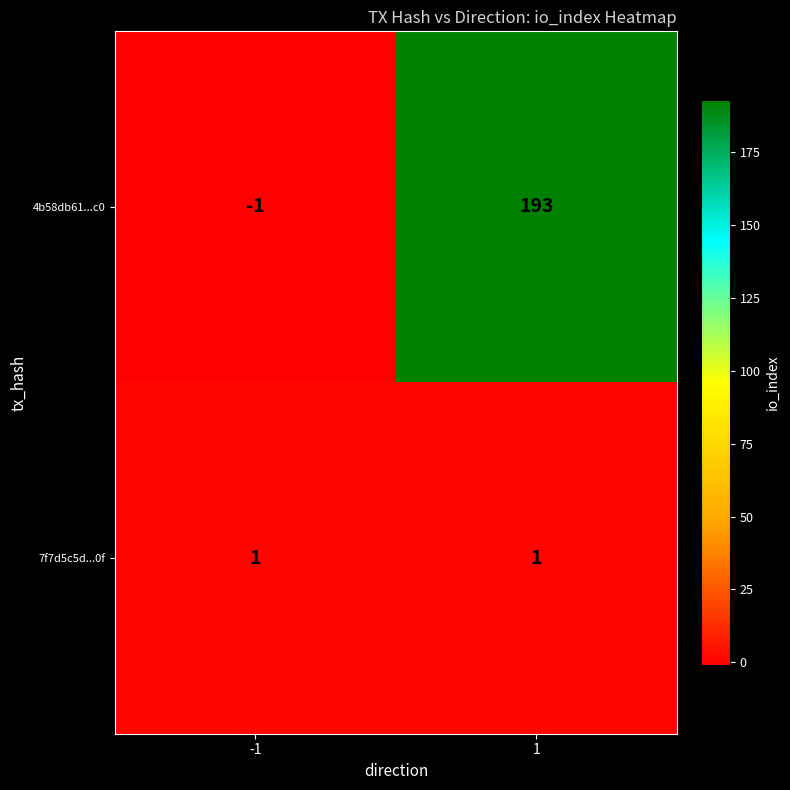

What is the total value across all series at 1?

194